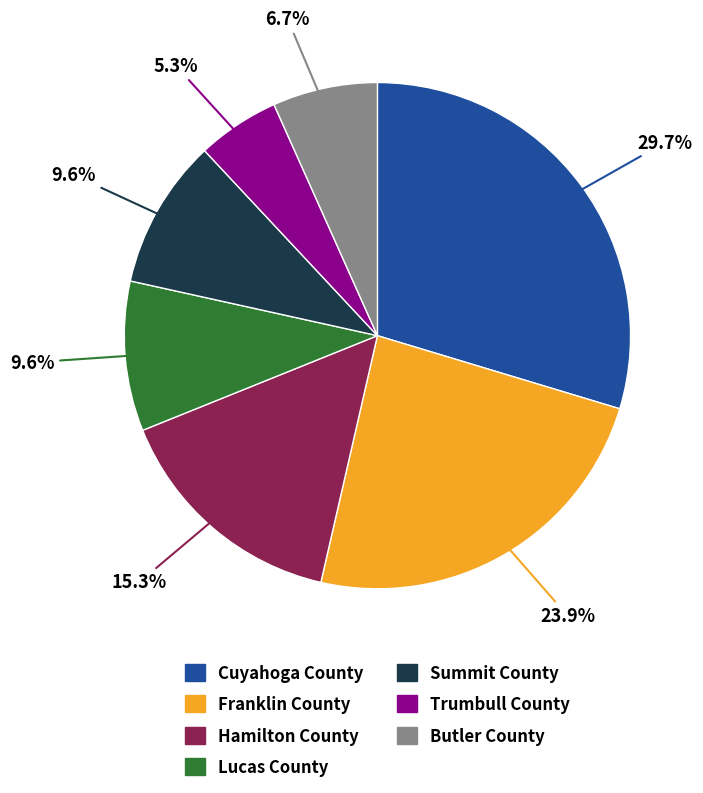

What is the ratio of the value at Cuyahoga County to the value at Lucas County?

3.1